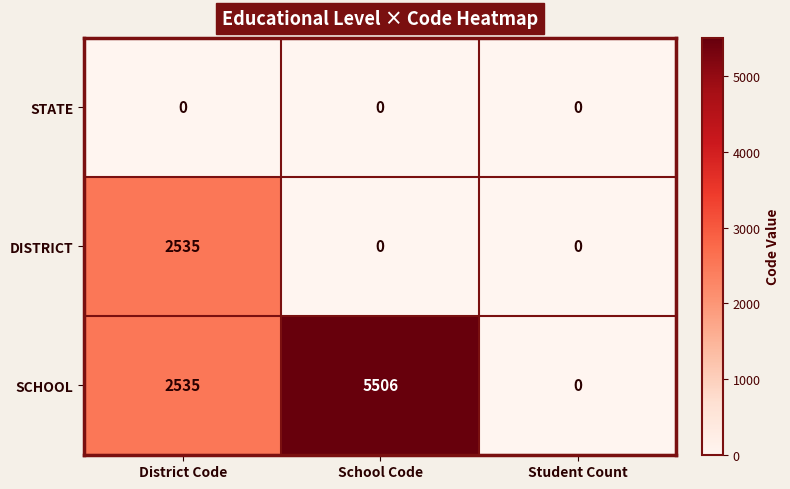

Which series has the largest range (max minus min)?

SCHOOL